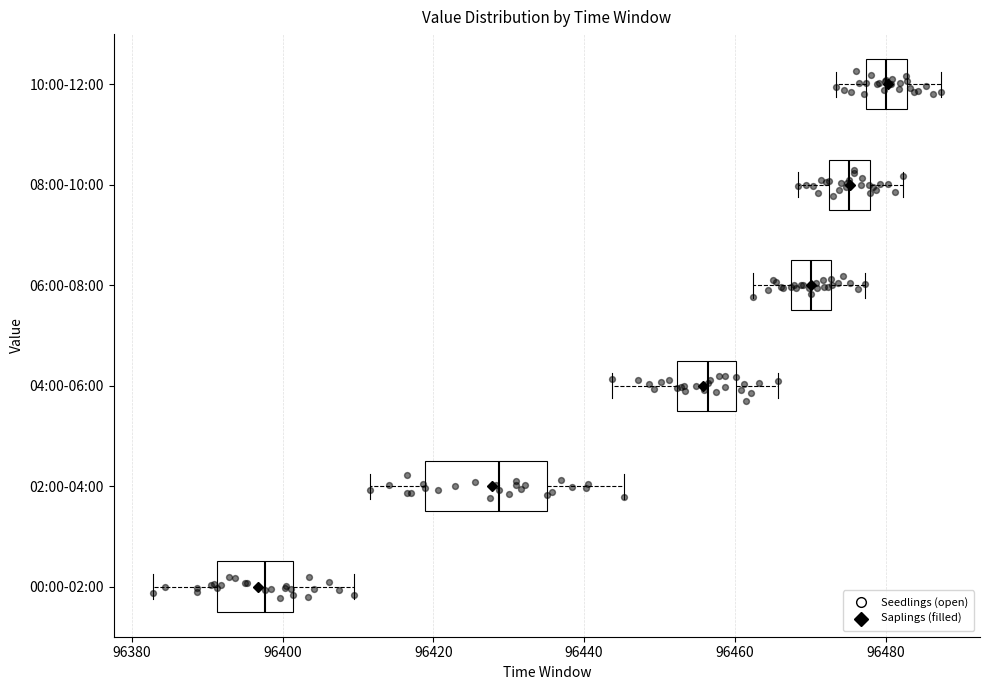

Reading bottom to top, read every box against the x-axis: the position of its median line, the range the box covers, and the ends of its whiskers. The values are not printed on the chart, so give them approximately, as read against the axis.

00:00-02:00: median 96398, box 96392 to 96402, whiskers 96382 to 96410
02:00-04:00: median 96428, box 96418 to 96436, whiskers 96412 to 96446
04:00-06:00: median 96456, box 96452 to 96460, whiskers 96444 to 96466
06:00-08:00: median 96470, box 96468 to 96472, whiskers 96462 to 96478
08:00-10:00: median 96476, box 96472 to 96478, whiskers 96468 to 96482
10:00-12:00: median 96480, box 96478 to 96482, whiskers 96474 to 96488